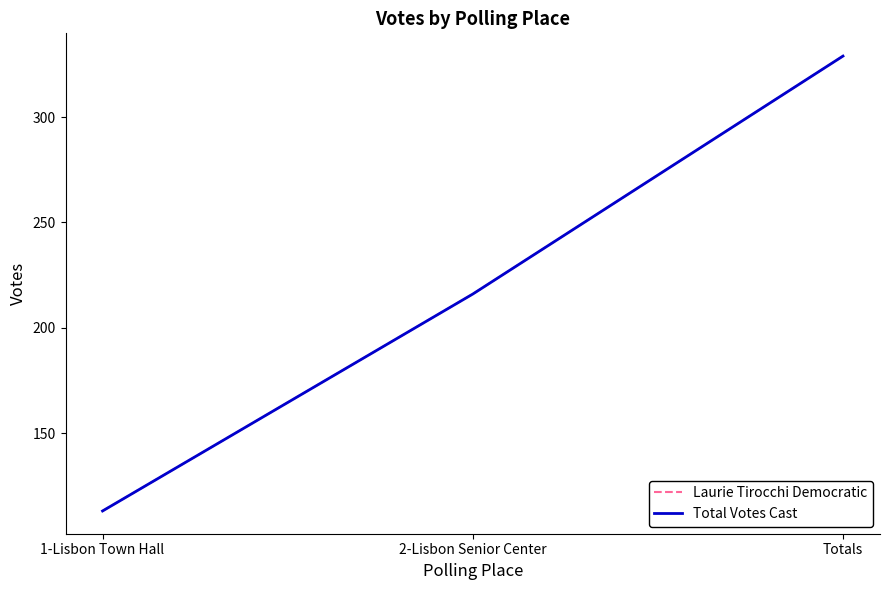

Is the value of Laurie Tirocchi Democratic at 2-Lisbon Senior Center greater than the value of Total Votes Cast at Totals?

No